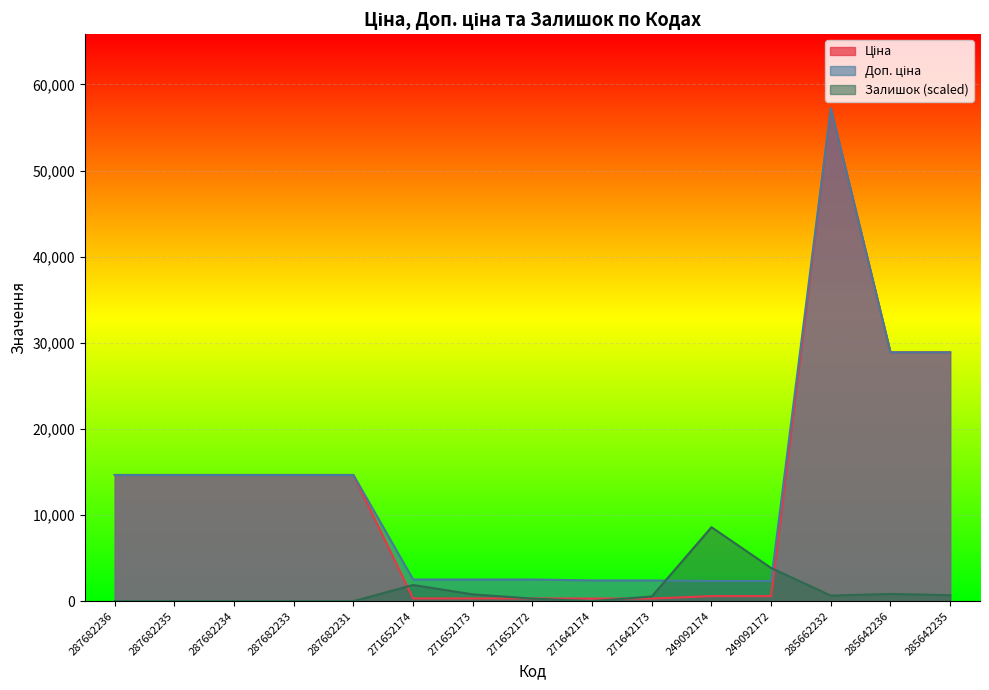

What is the label of the 12th point from the right?

287682233